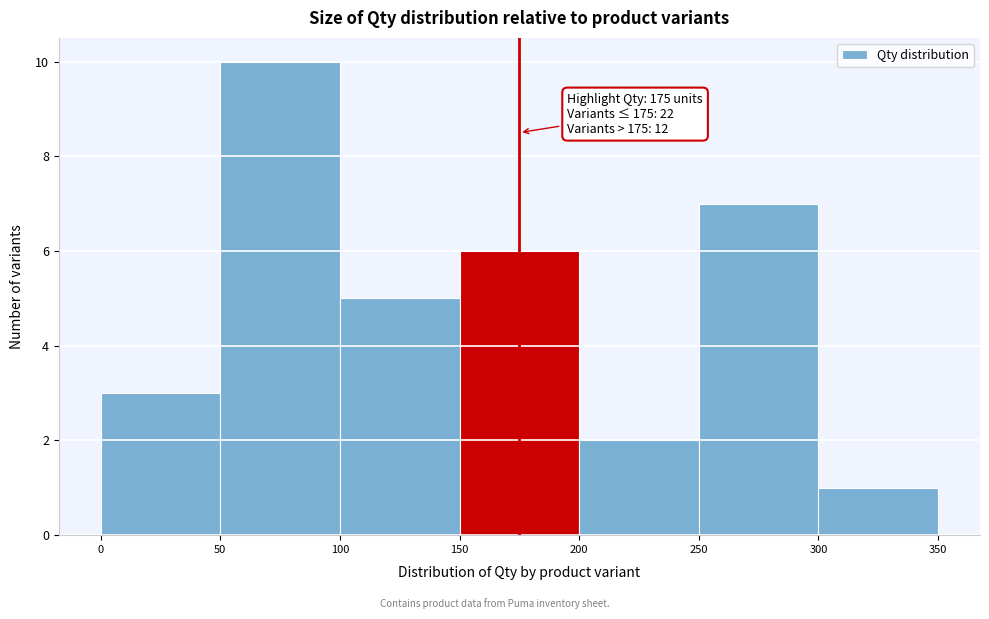

Which range on the x-axis has the tallest bar?

50 to 100